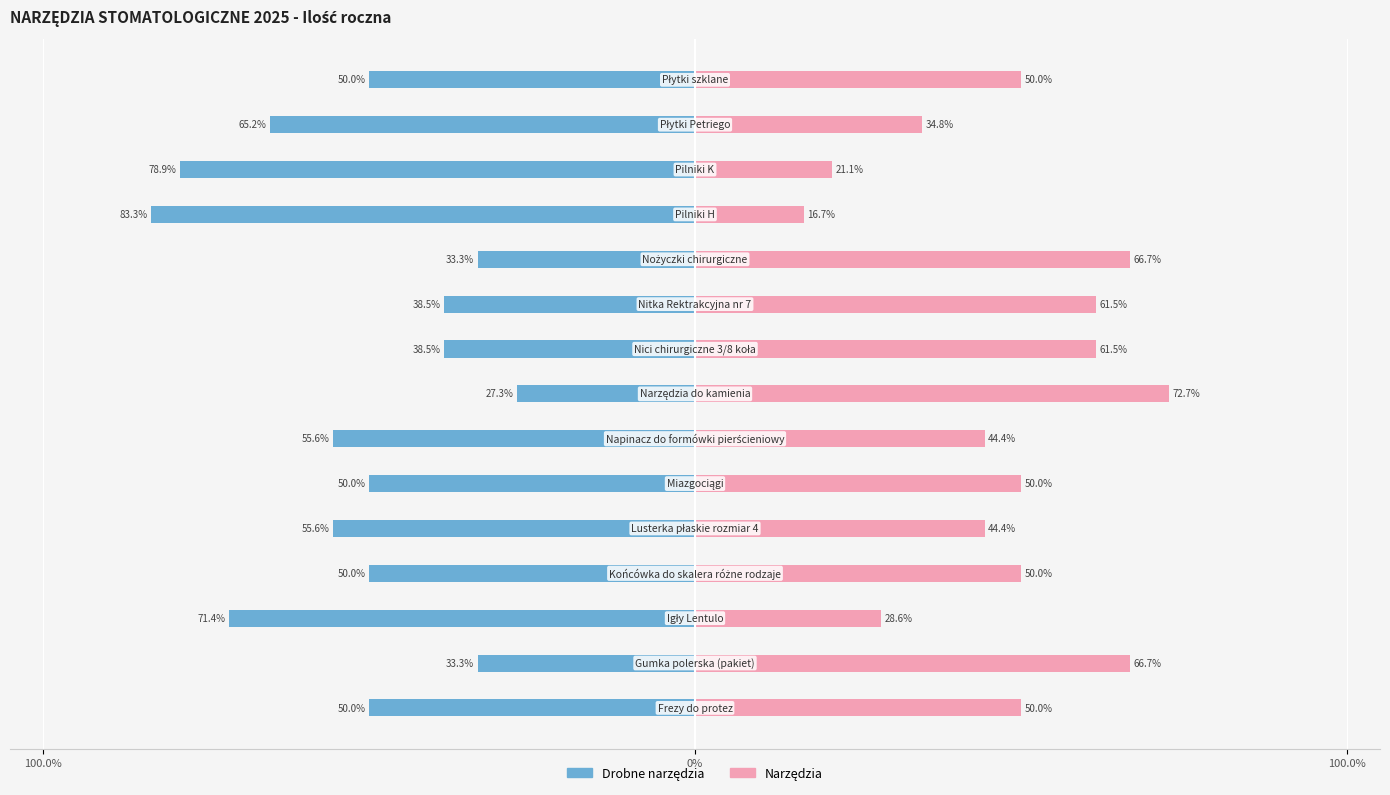

What is the difference between the maximum and minimum values in the Narzędzia series?

56.1